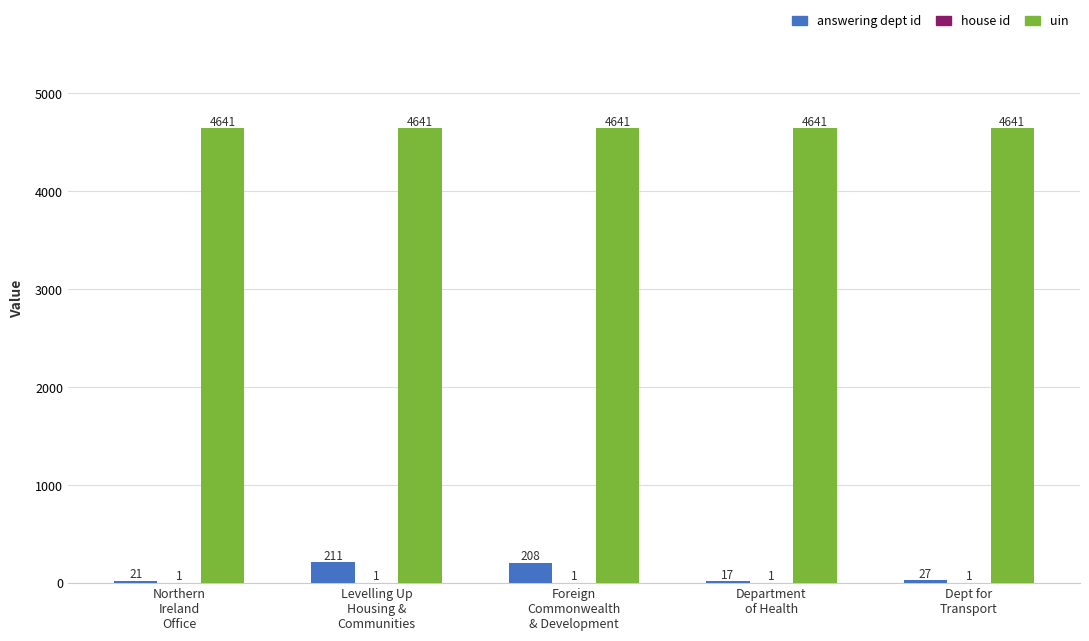

Which series has the largest total across all categories?

uin